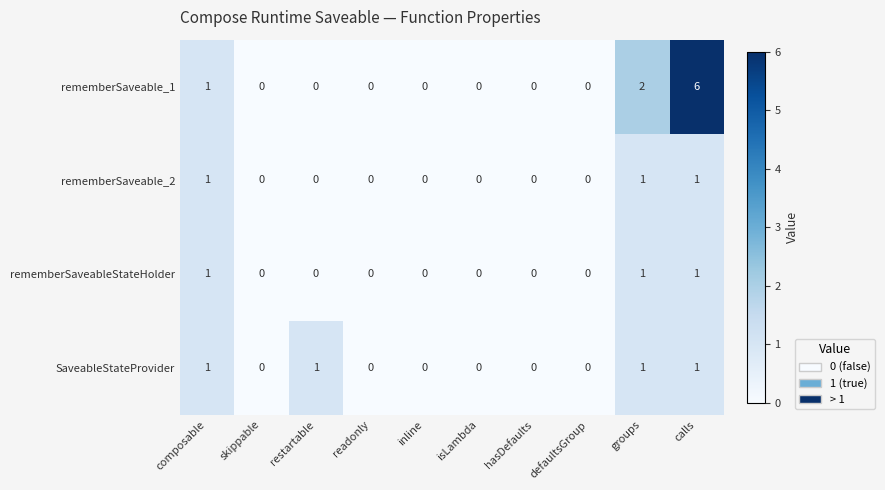

At which category is the sum across all series the highest?

calls